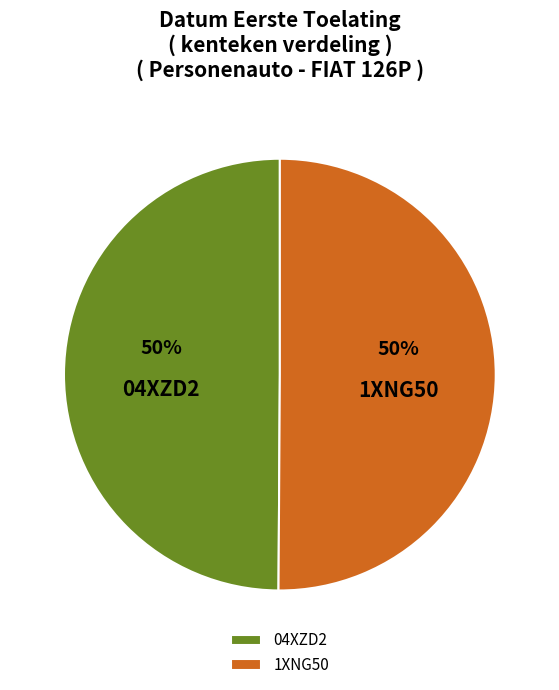

What percentage is the 04XZD2 slice, to the nearest percent?

50%